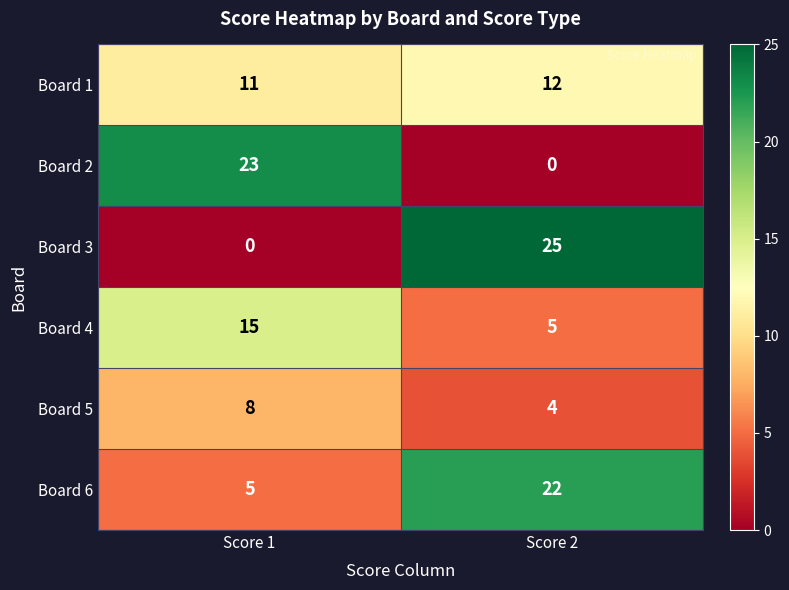

What value does the Board 4 series have at Score 2?

5